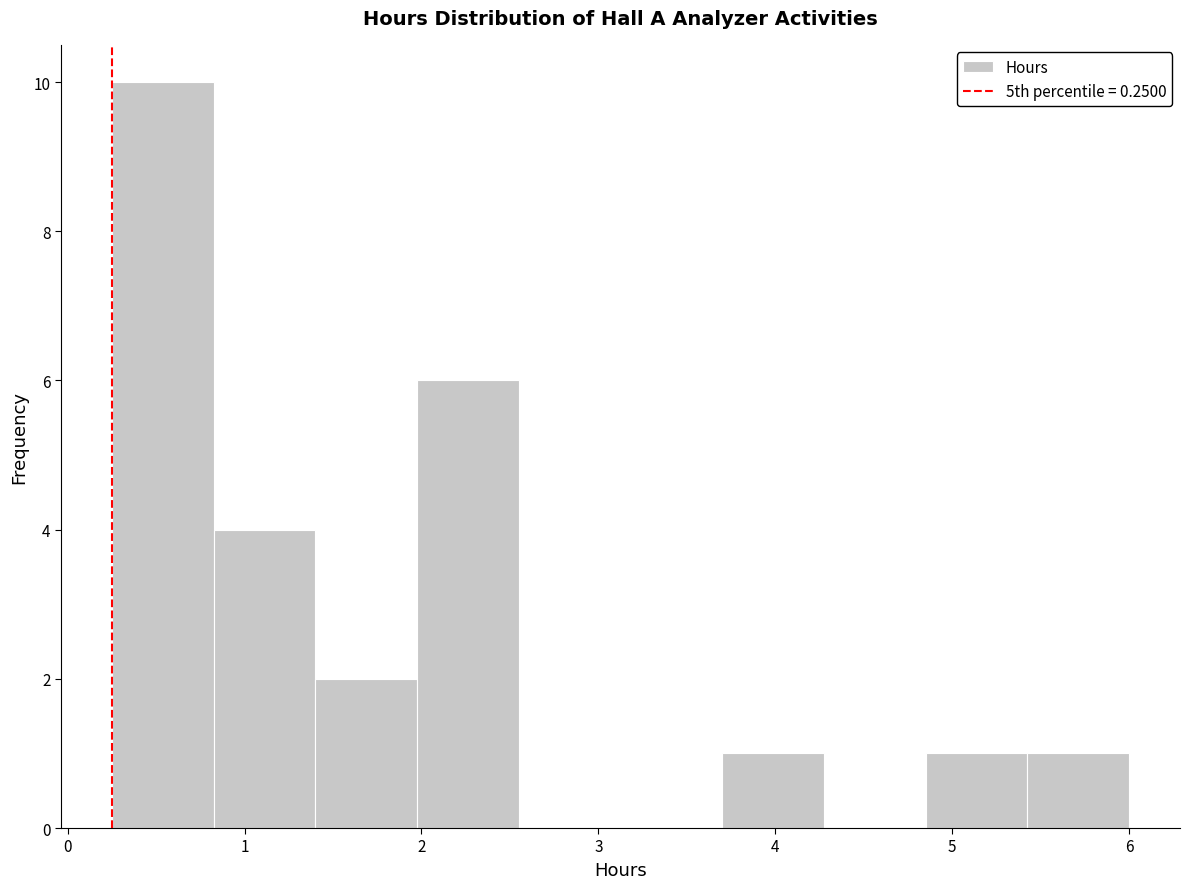

Reading left to right, list every bar in this chart as the range it spans on the x-axis followed by its height. Neither the bar edges nor the heights are printed on the chart, so give them approximately, as read against the axes.

0.3 to 0.8: 10
0.8 to 1.4: 4
1.4 to 2.0: 2
2.0 to 2.6: 6
2.6 to 3.1: 0
3.1 to 3.7: 0
3.7 to 4.3: 1
4.3 to 4.9: 0
4.9 to 5.4: 1
5.4 to 6.0: 1